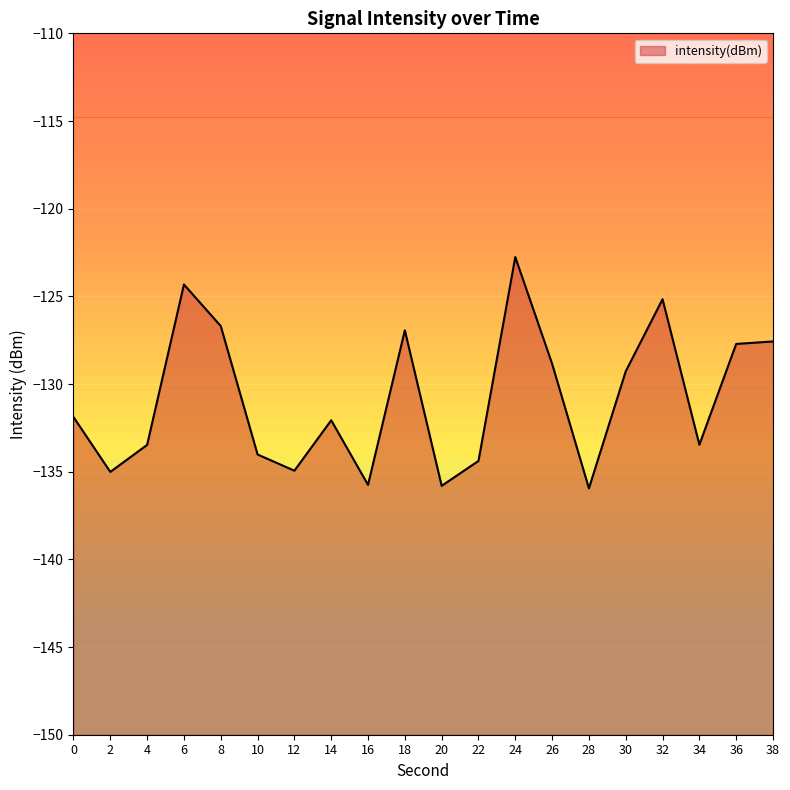

How many values are below -131?

11